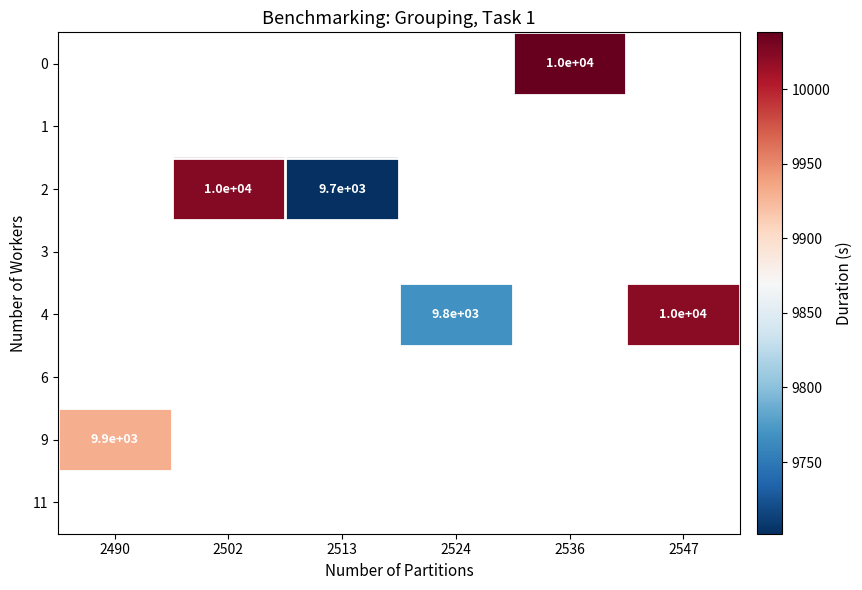

True or false: 2 has a value of 17546 at 2502.

False